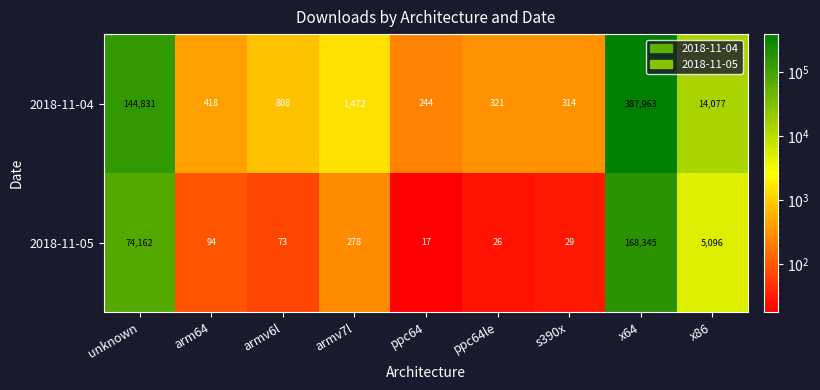

What is the greatest value displayed?

387963